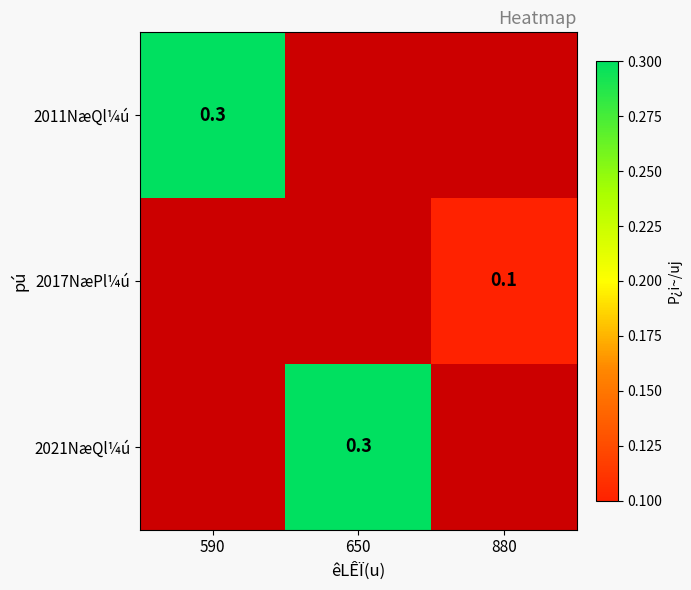

Count the number of data series in this chart.

3